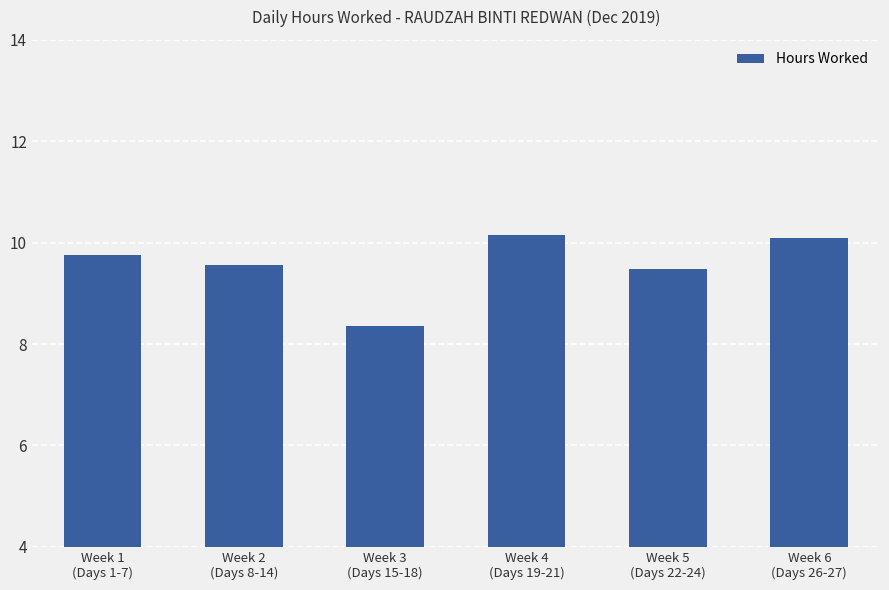

What is the maximum value shown in the chart?

10.2